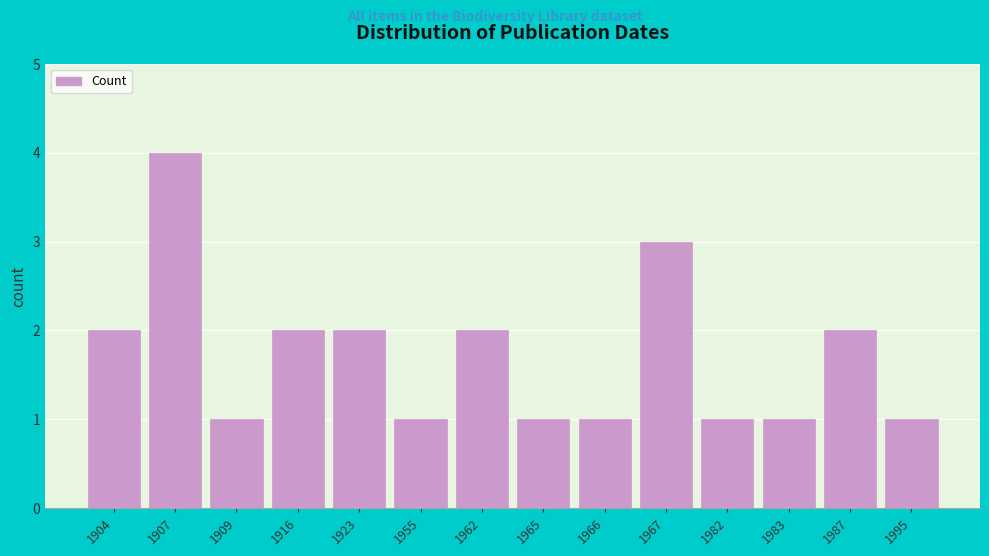

Reading right to left, what are all the values shown in this chart?

1995=1	1987=2	1983=1	1982=1	1967=3	1966=1	1965=1	1962=2	1955=1	1923=2	1916=2	1909=1	1907=4	1904=2